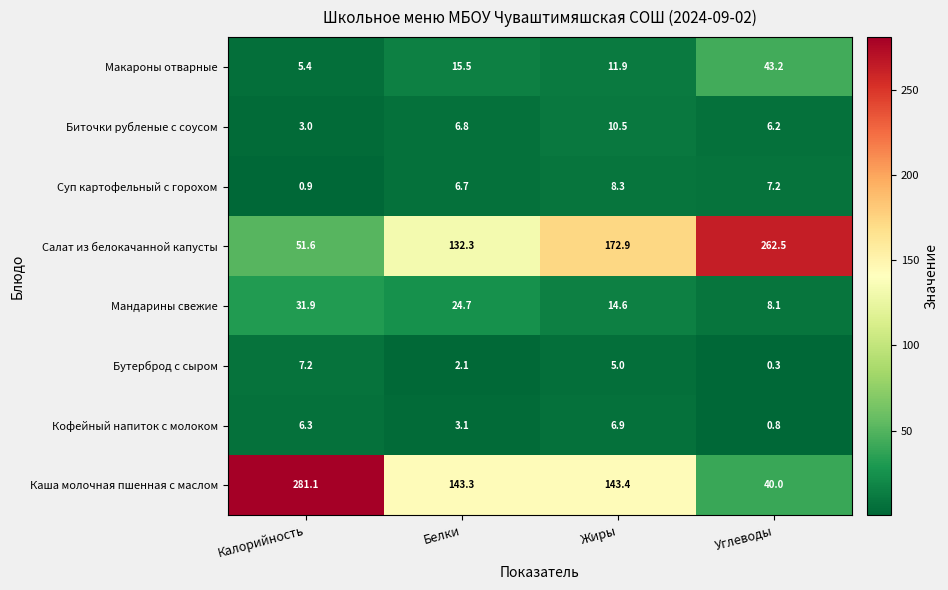

What is the sum of the Биточки рубленые с соусом values at Белки and Углеводы?

13.0